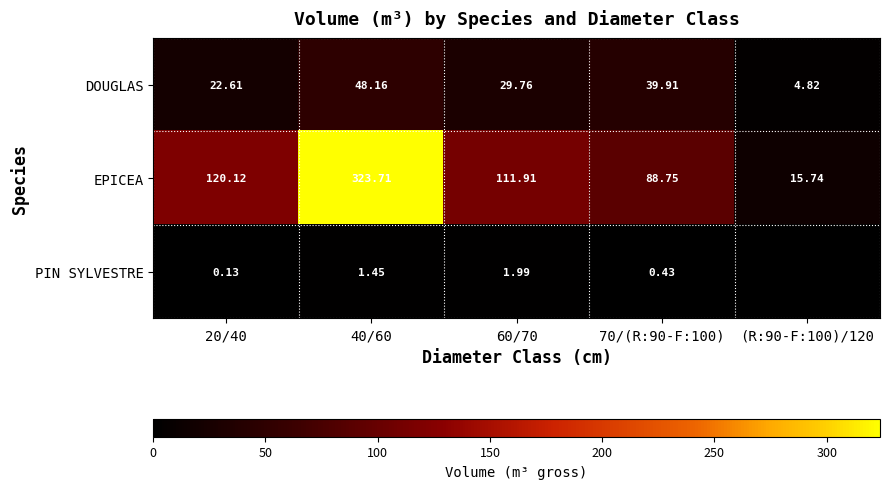

Is the value of PIN SYLVESTRE at 20/40 greater than the value of EPICEA at 20/40?

No